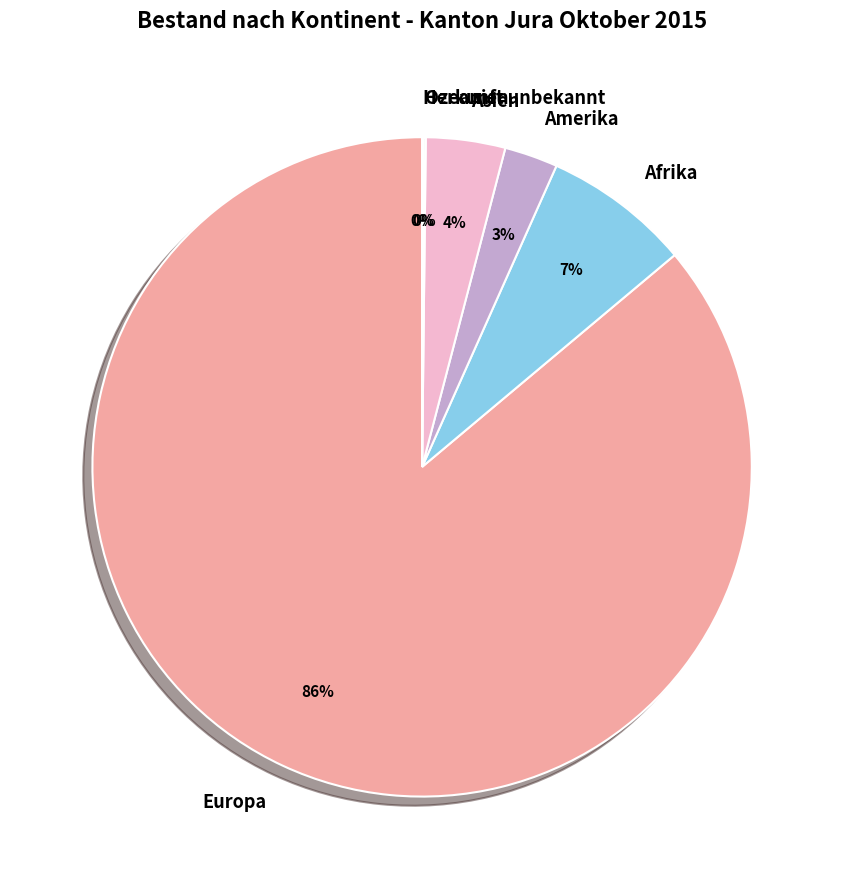

To the nearest percent, what portion does Europa represent?

86%